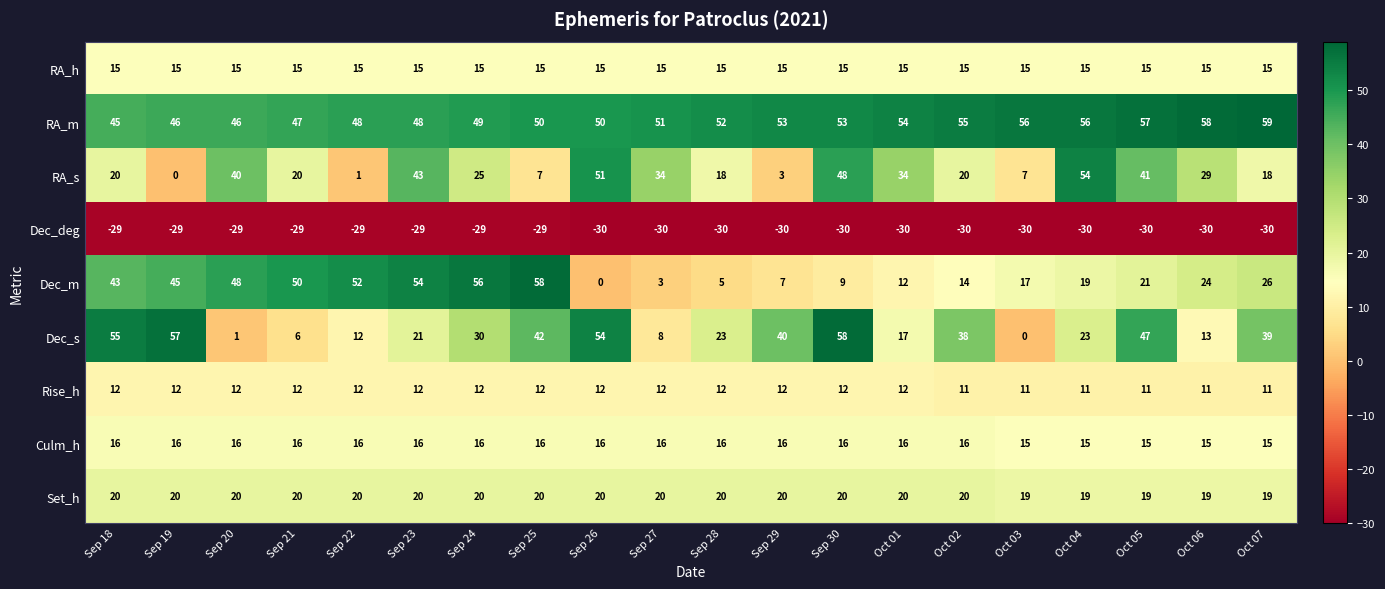

What is the total value across all series at Oct 01?

150